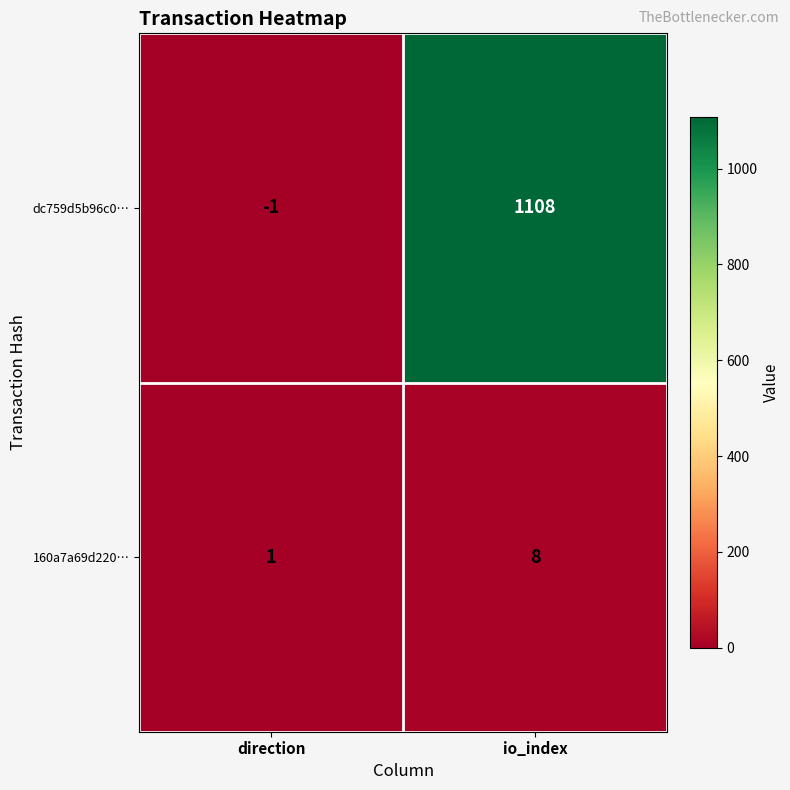

Rank the series by their average value, from highest to lowest.

dc759d5b96c0…, 160a7a69d220…